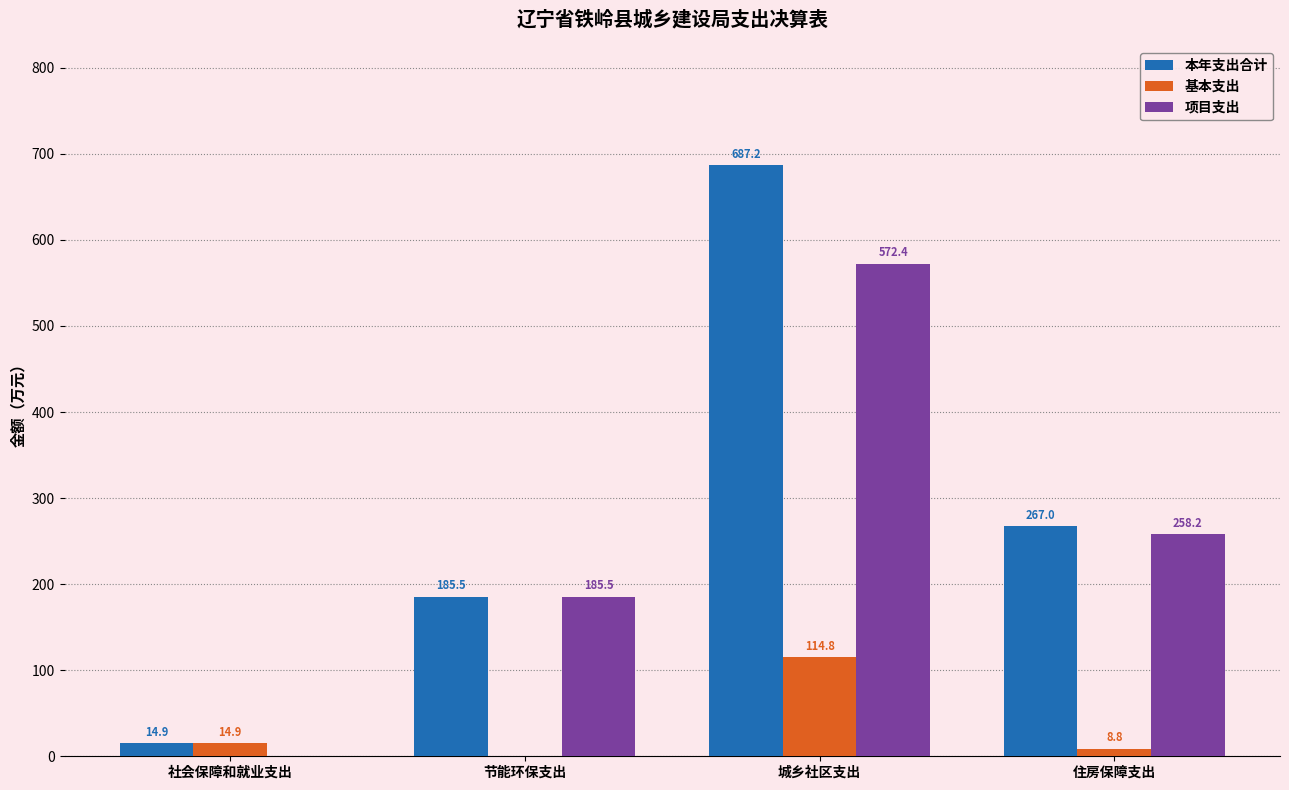

What is the total value across all series at 城乡社区支出?

1374.4